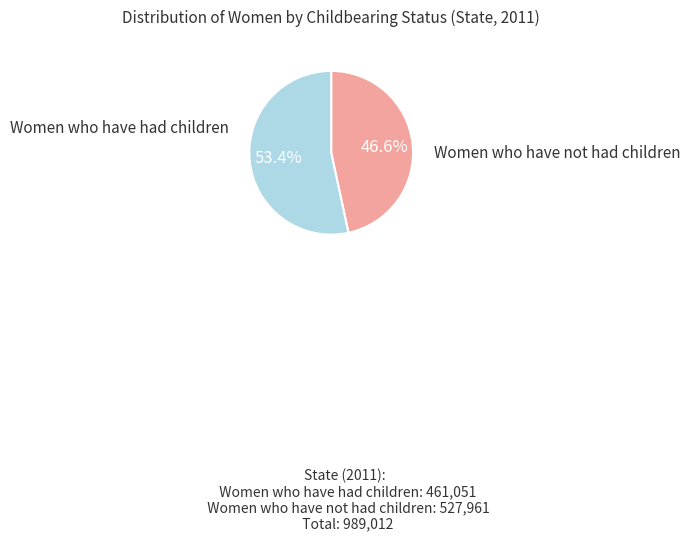

Does any single category account for the majority?

Yes